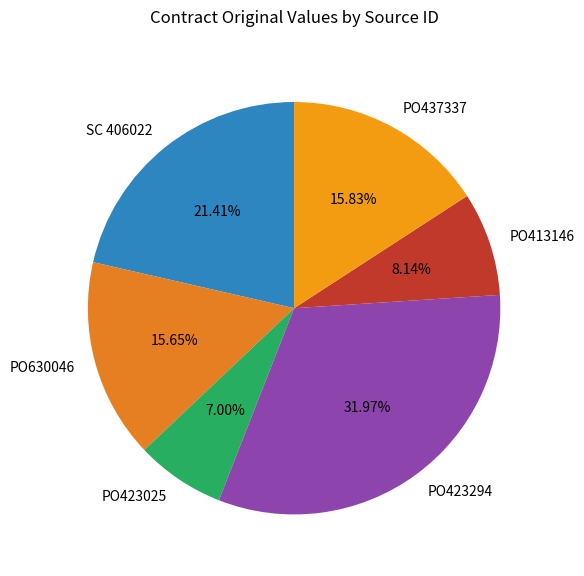

To the nearest percent, what is the combined percentage of SC 406022 and PO423025?

28%